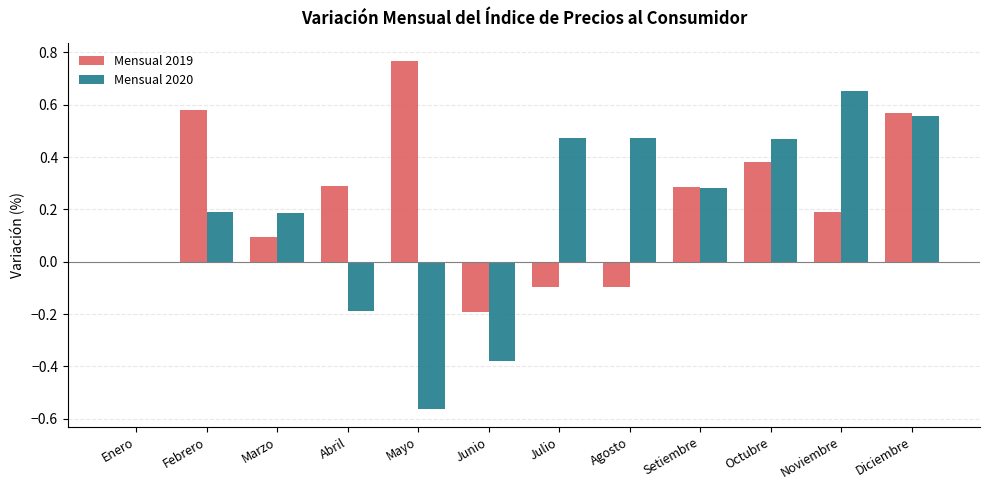

Are the bars grouped side by side (vs. stacked)?

Yes